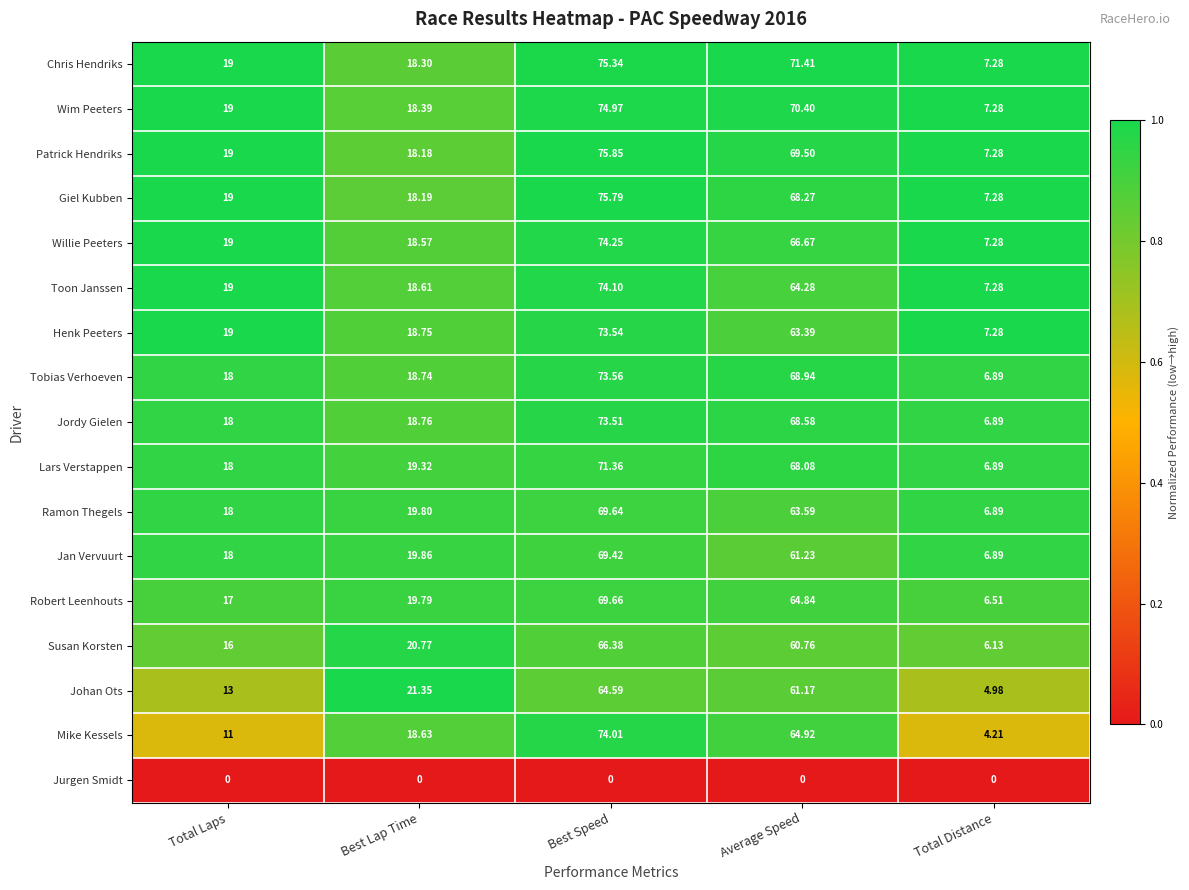

Which series has the largest range (max minus min)?

Mike Kessels